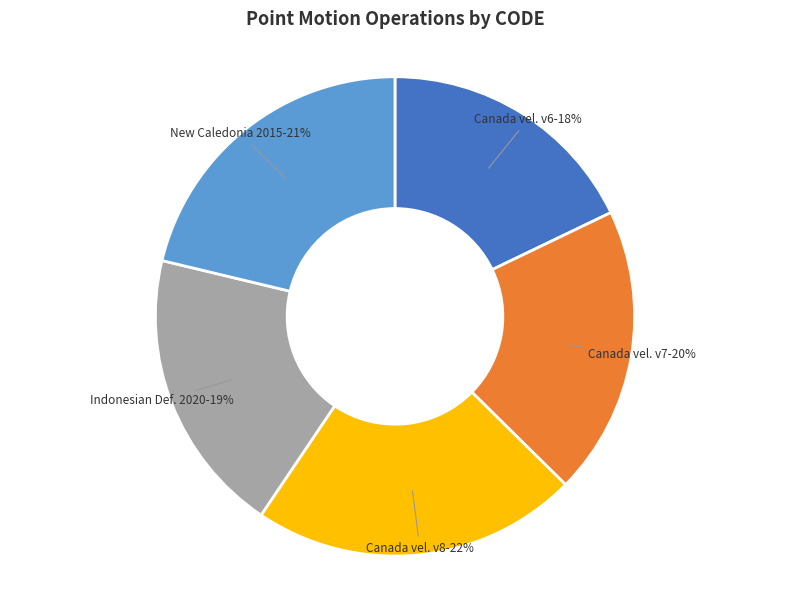

Is there any slice that represents more than half of the pie?

No